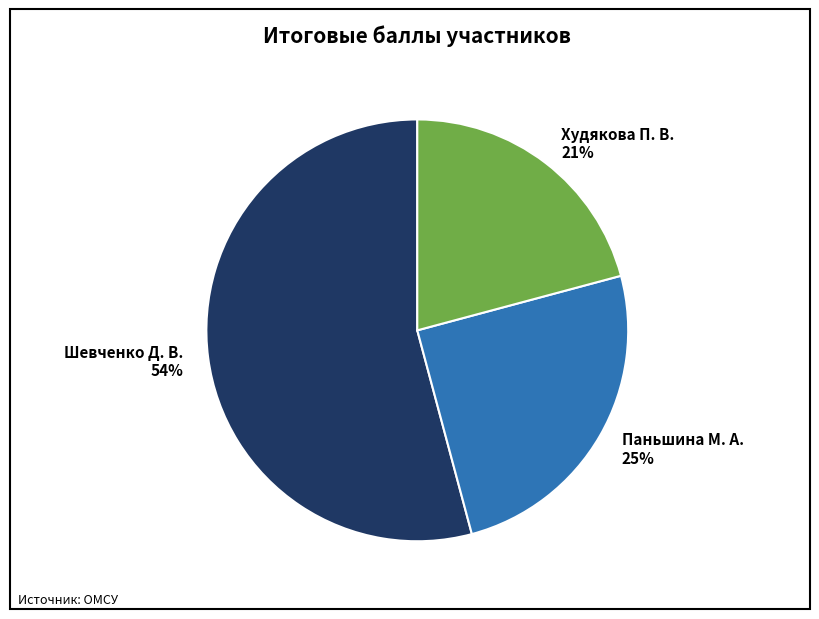

Which slice represents more than half of the pie?

Шевченко Д. В.